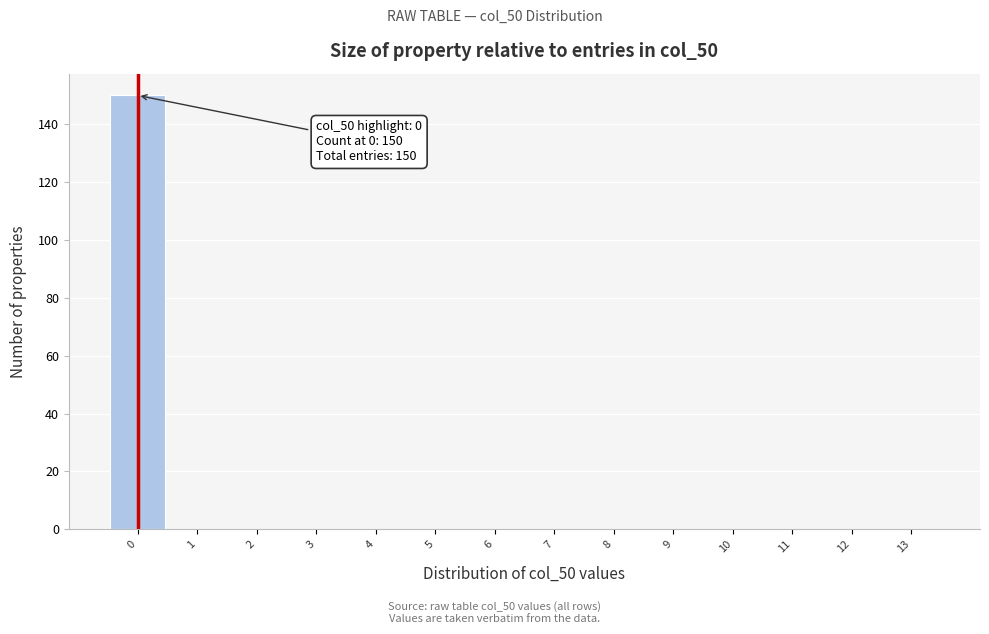

Which range on the x-axis has the tallest bar?

-0.5 to 0.5